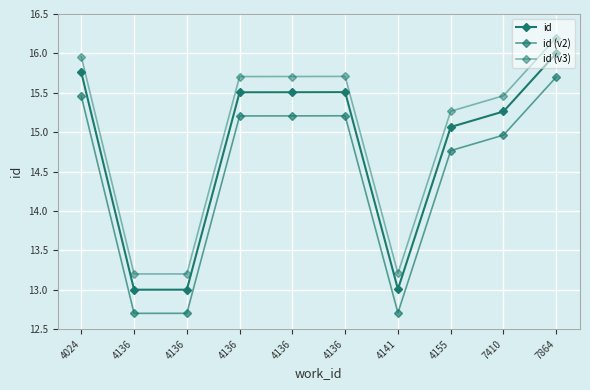

How many data points in id (v3) are less than 15?

3